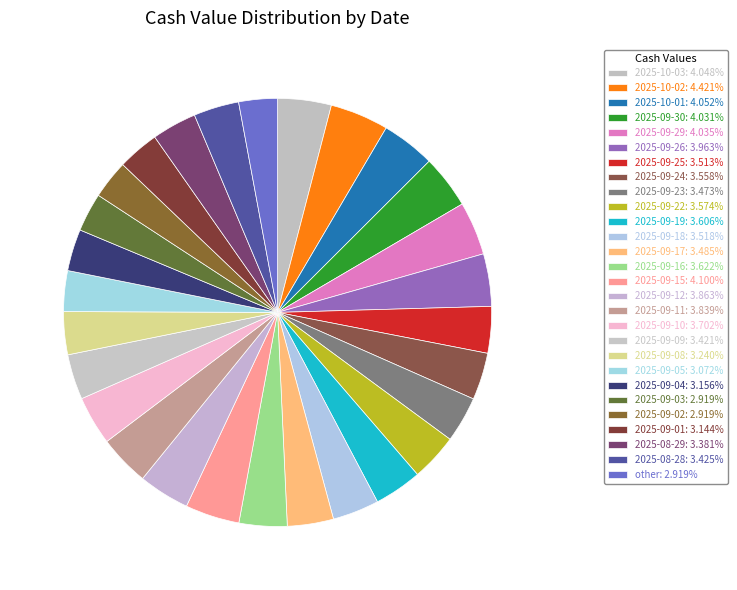

Rank the categories by value from highest to lowest.

2025-10-02, 2025-09-15, 2025-10-01, 2025-10-03, 2025-09-29, 2025-09-30, 2025-09-26, 2025-09-12, 2025-09-11, 2025-09-10, 2025-09-16, 2025-09-19, 2025-09-22, 2025-09-24, 2025-09-18, 2025-09-25, 2025-09-17, 2025-09-23, 2025-08-28, 2025-09-09, 2025-08-29, 2025-09-08, 2025-09-04, 2025-09-01, 2025-09-05, 2025-09-03, 2025-09-02, other